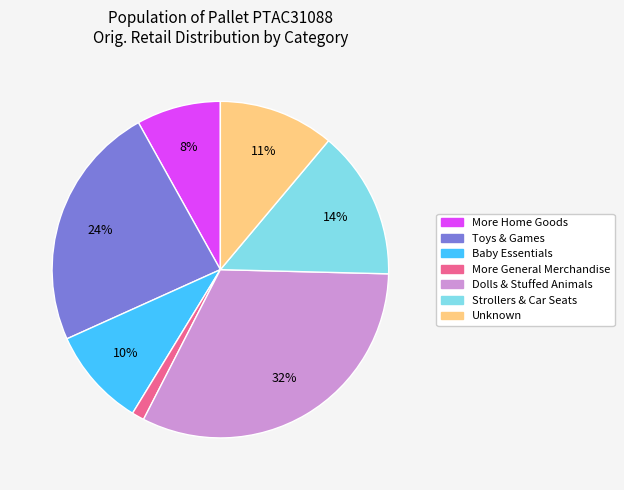

Which slice is the largest?

Dolls & Stuffed Animals